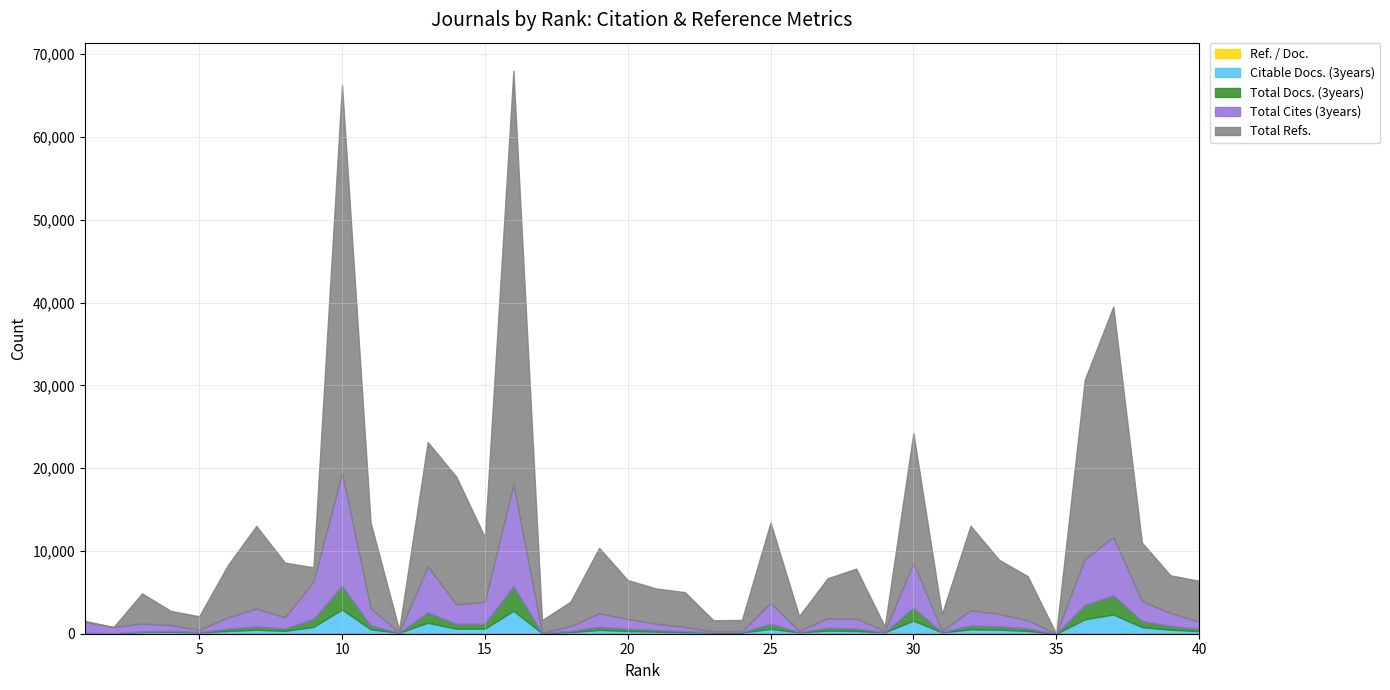

Which series has the largest range (max minus min)?

Total Refs.